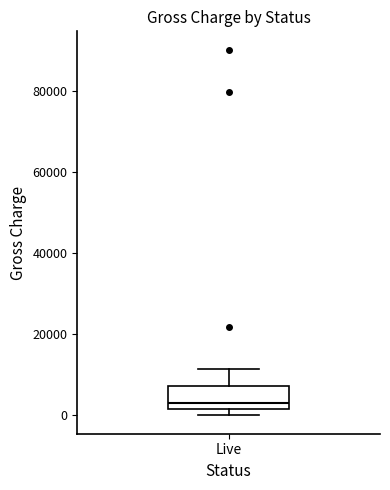

Read this box plot against the y-axis: the position of the median line, the range covered by the box, and the ends of both whiskers. The values are not printed on the chart, so give them approximately, as read against the axis.

median 4000, box 2000 to 8000, whiskers 0 to 12000